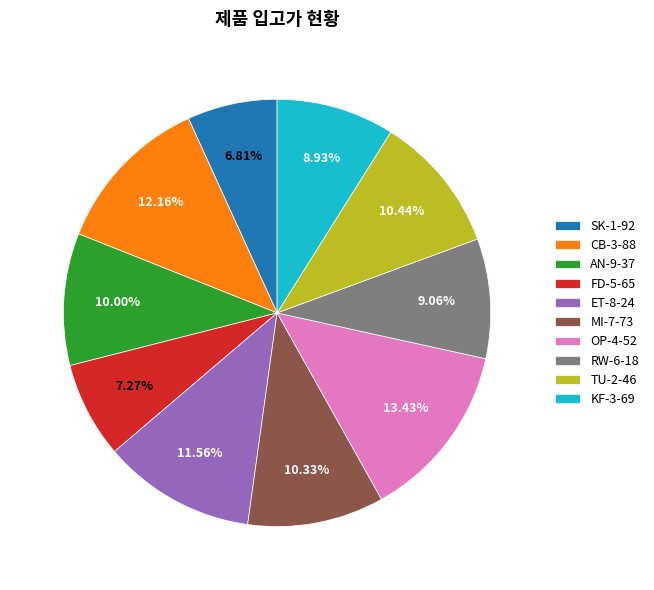

The ET-8-24 slice represents 1% of the pie. True or false?

False